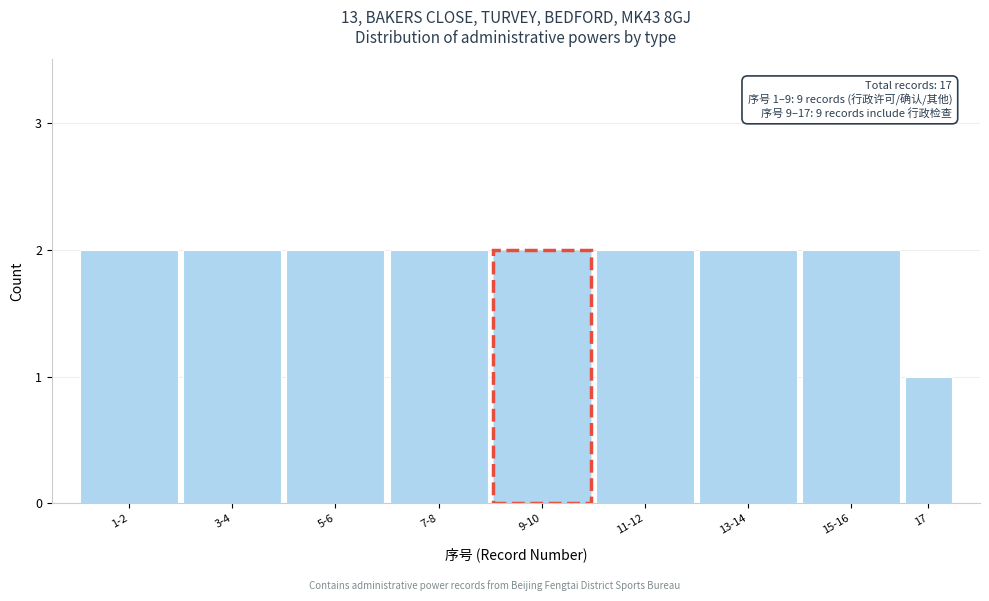

Reading left to right, extract all data points from this chart.

2	2	2	2	2	2	2	2	1